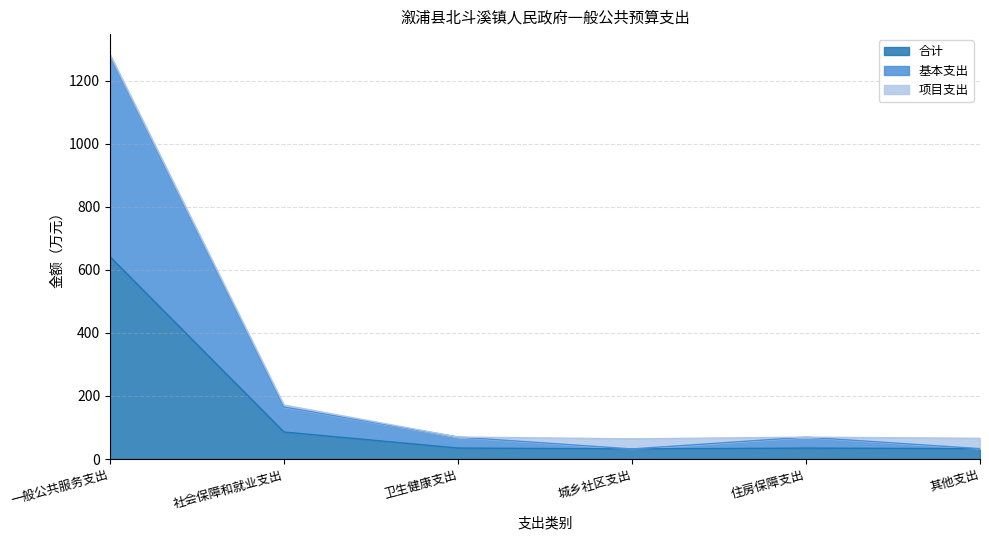

Which series changed the most between 卫生健康支出 and 城乡社区支出?

基本支出